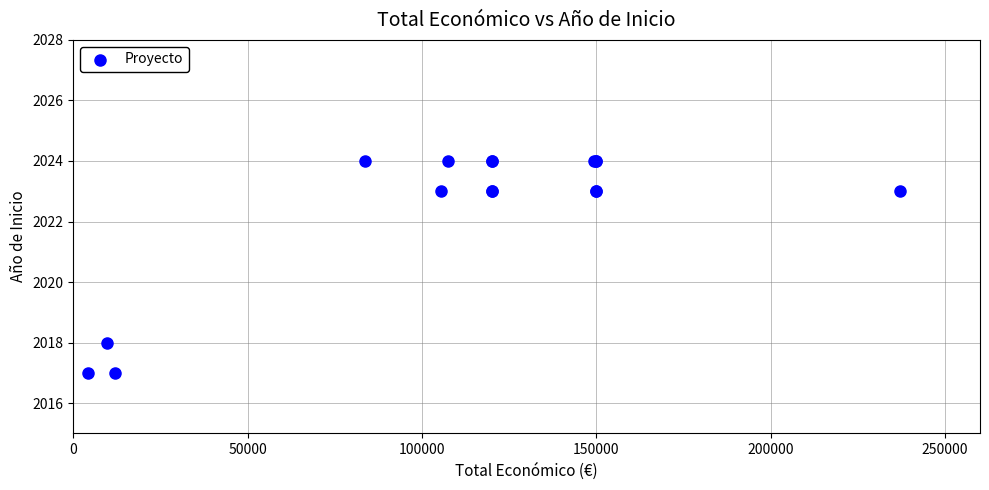

What Y value in the scatter plot is closest to 2020?

2018